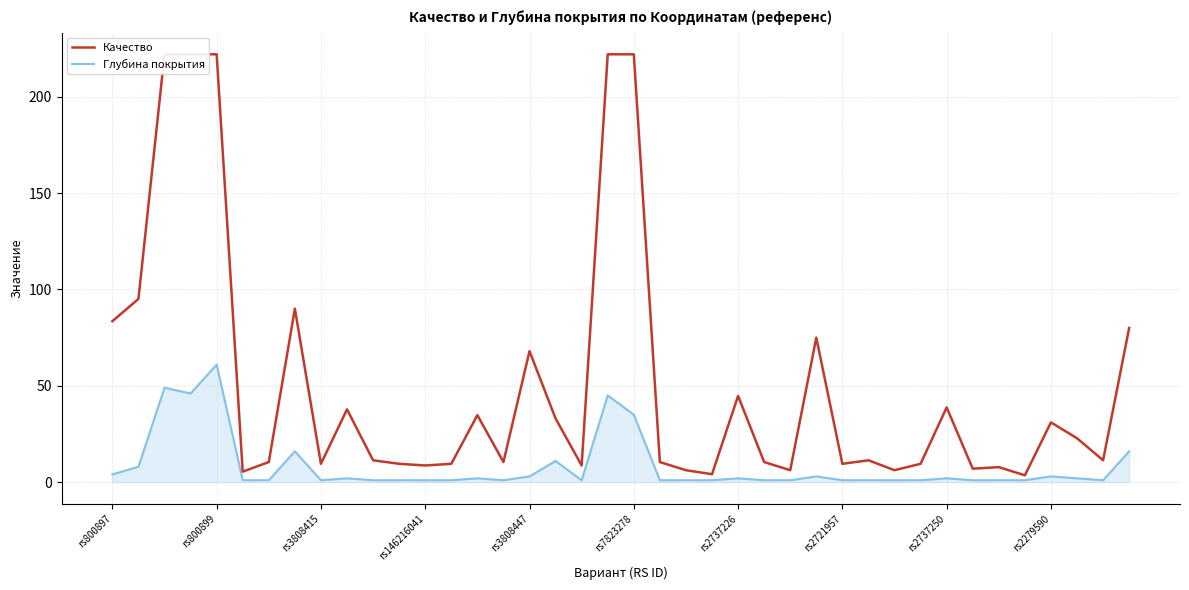

What position from the left is 11?

12